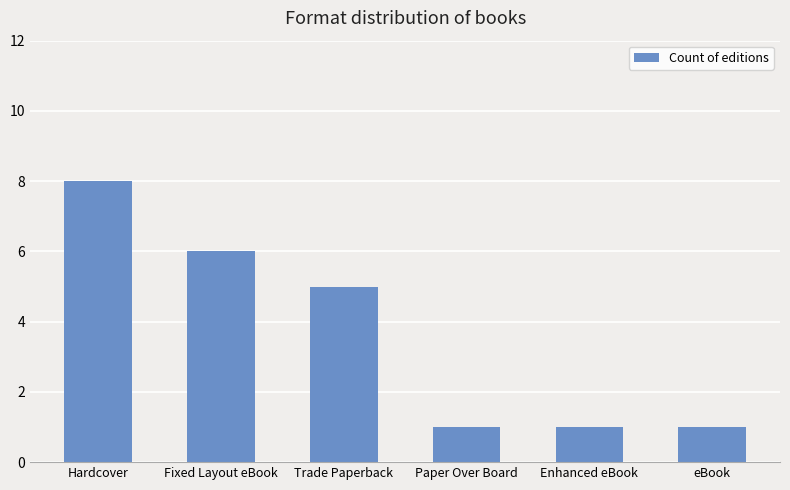

Count the number of data series in this chart.

1